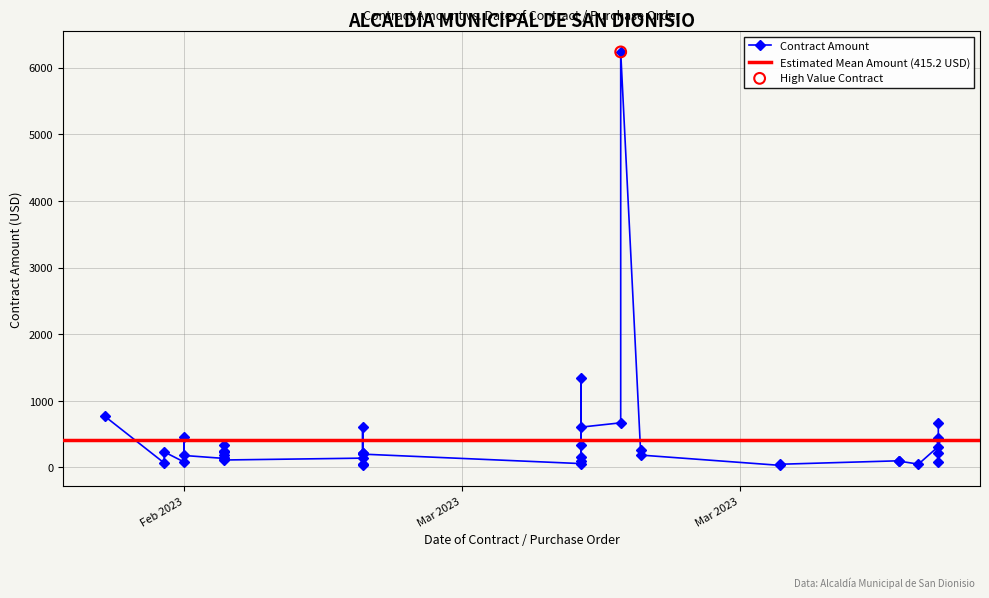

Between 2 and 18, which is larger?

18